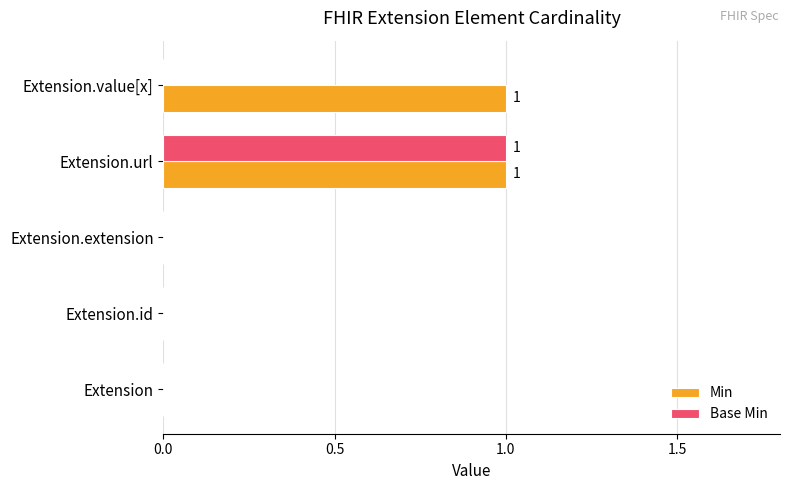

Which series has the largest total across all categories?

Min